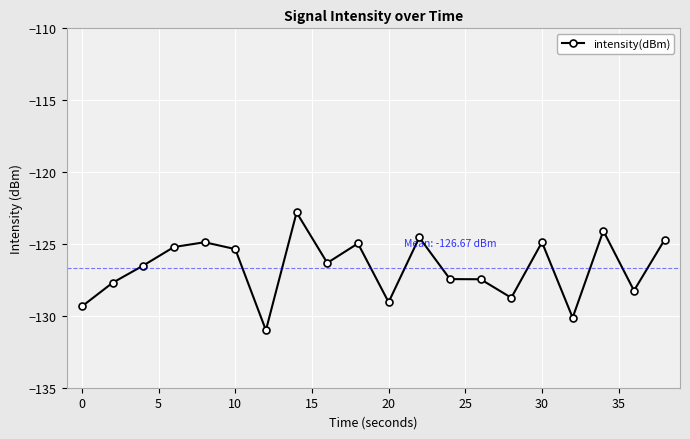

What is the value of the 10th point from the left?

-125.0